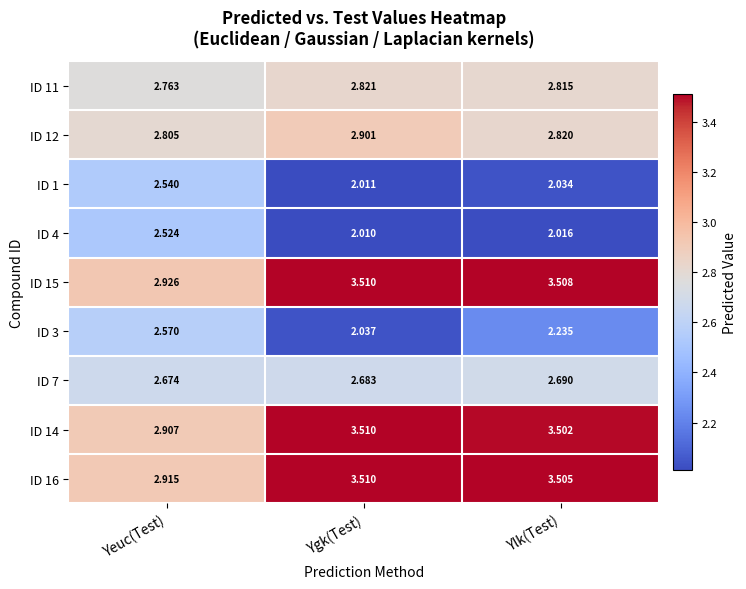

List the labels in order of ID 16 value, smallest first.

Yeuc(Test), Ylk(Test), Ygk(Test)